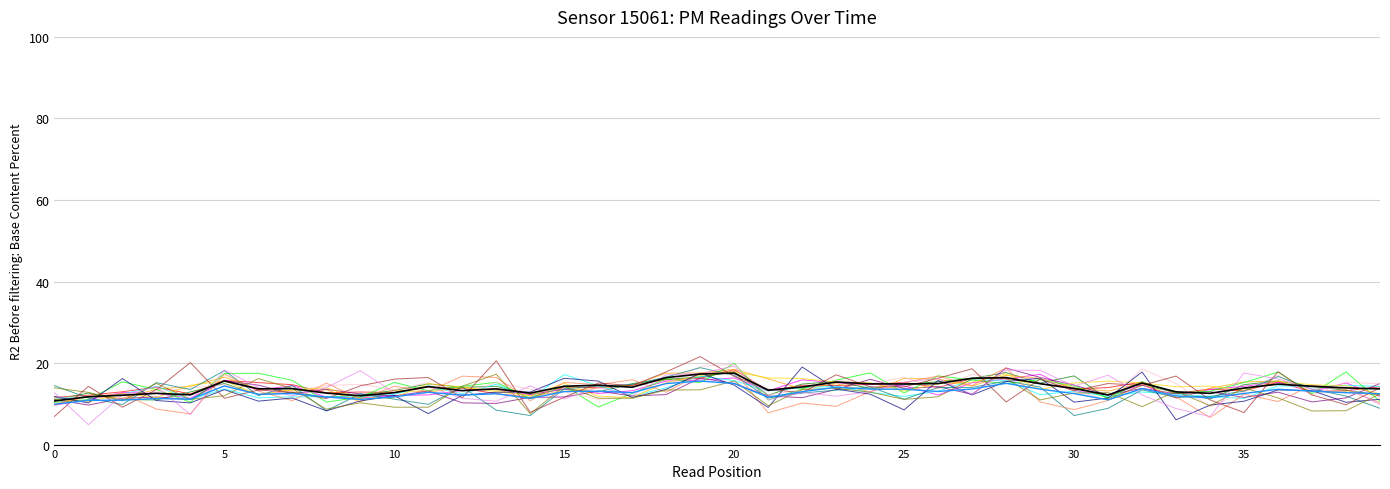

What is the greatest value displayed?

21.6